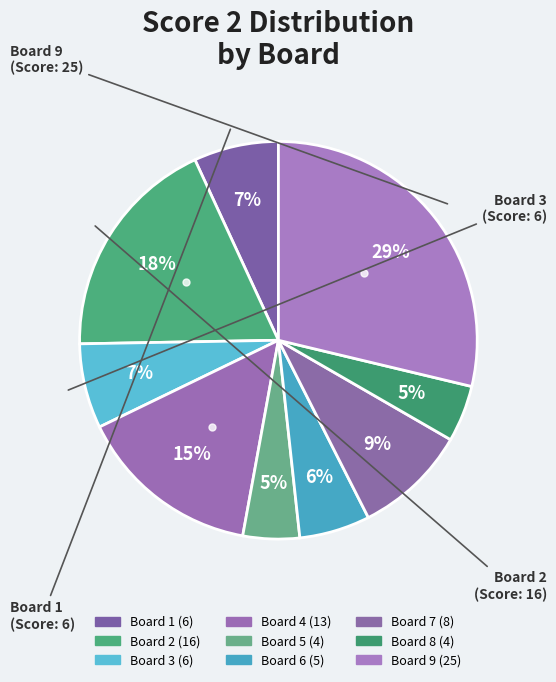

How many segments does this pie chart have?

9